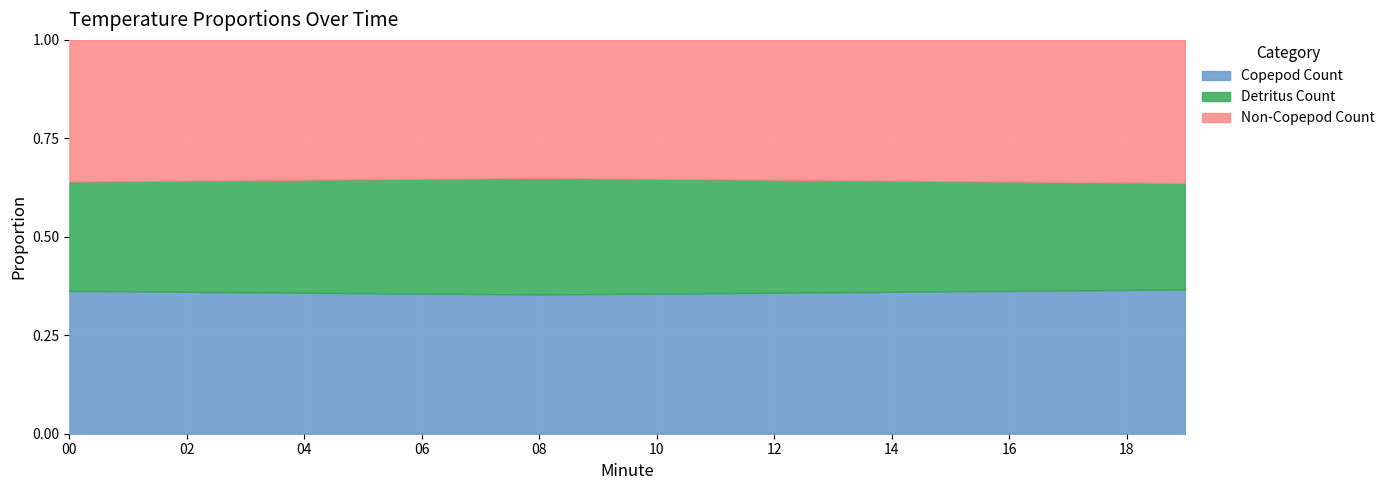

At how many categories does at least one series exceed 8?

20